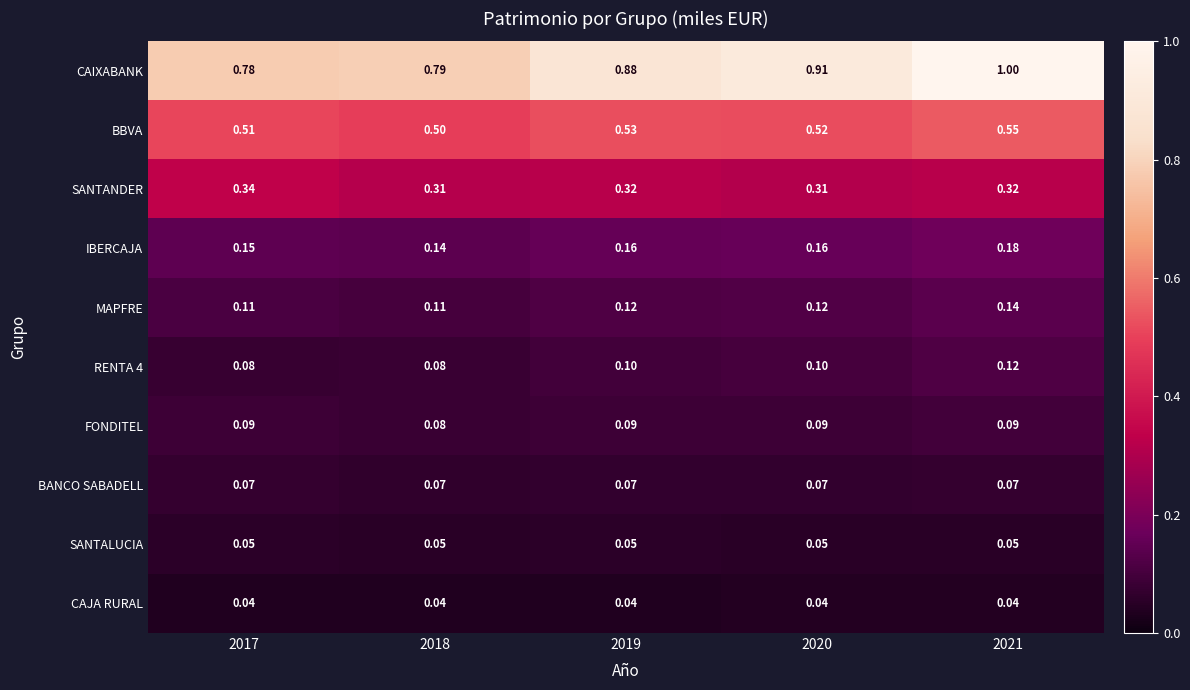

Rank the series at 2021 from highest to lowest value.

CAIXABANK, BBVA, SANTANDER, IBERCAJA, MAPFRE, RENTA 4, FONDITEL, BANCO SABADELL, SANTALUCIA, CAJA RURAL